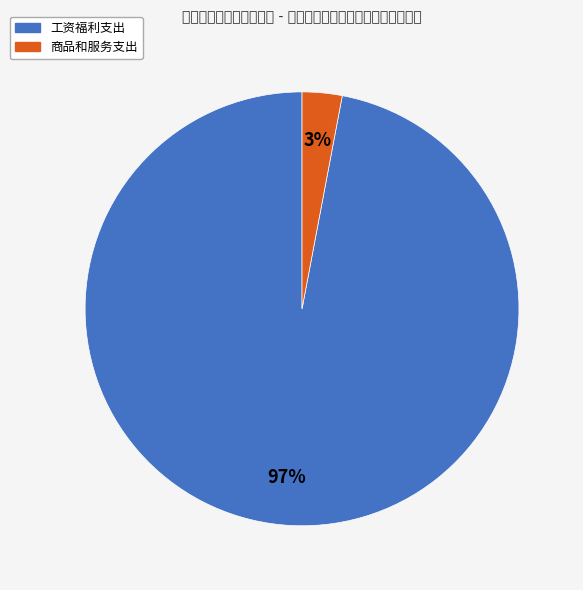

Is there a majority slice in this chart?

Yes